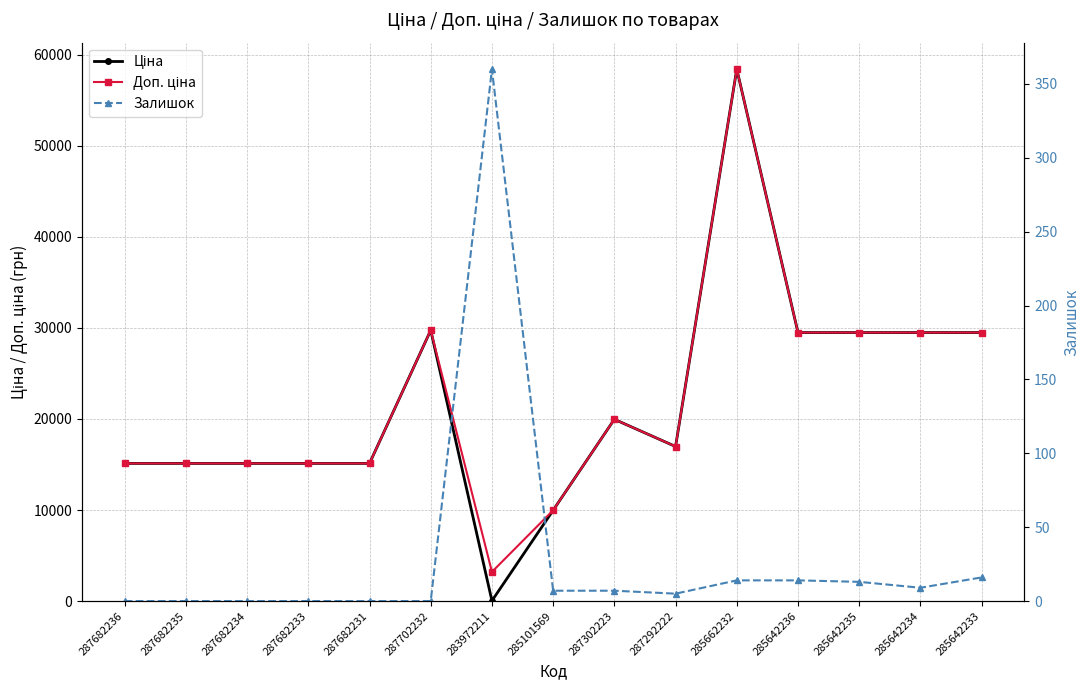

What is the label of the 5th point from the right?

285662232